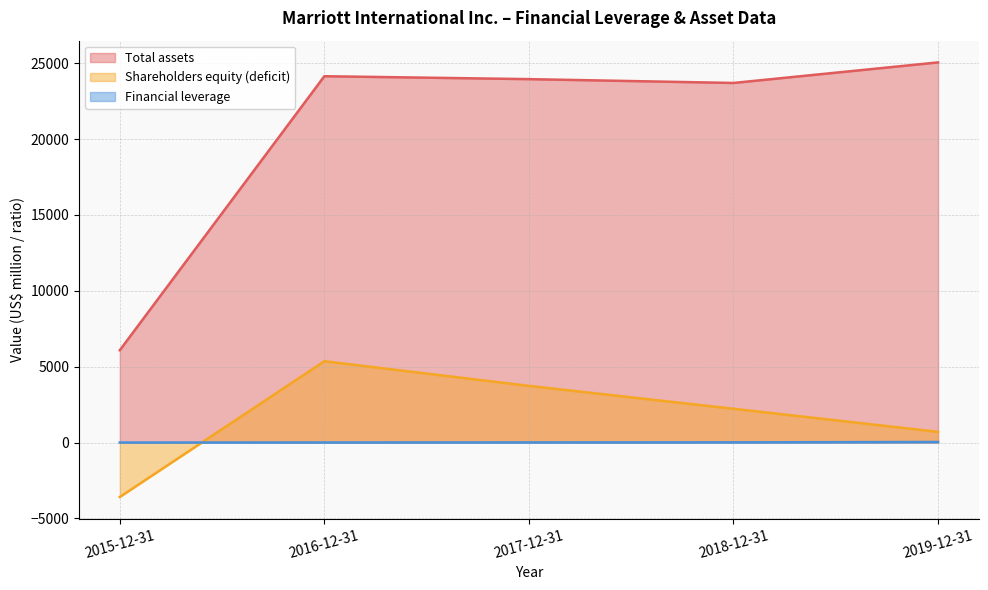

Count the number of data series in this chart.

3